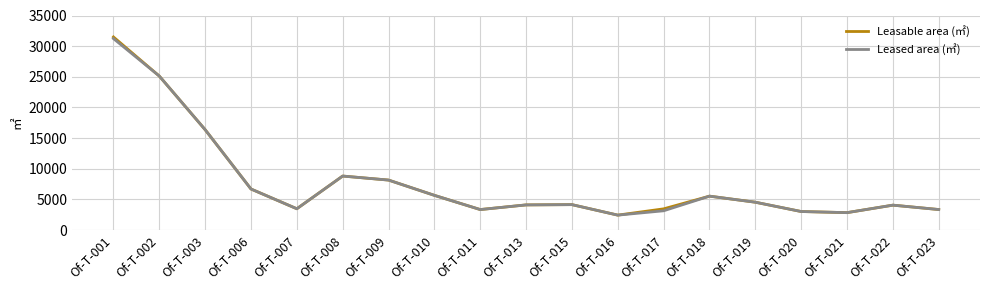

At how many categories does at least one series exceed 15883?

3